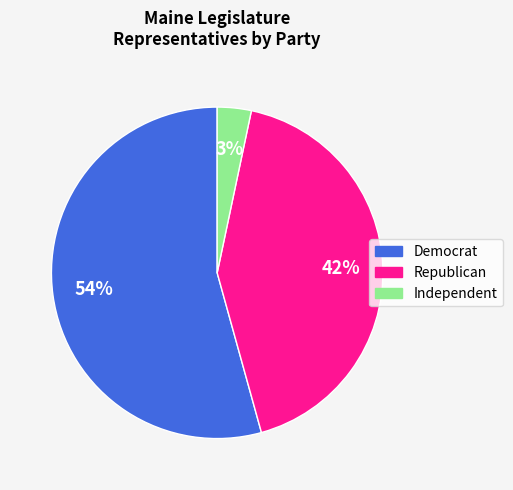

Is there a majority slice in this chart?

Yes